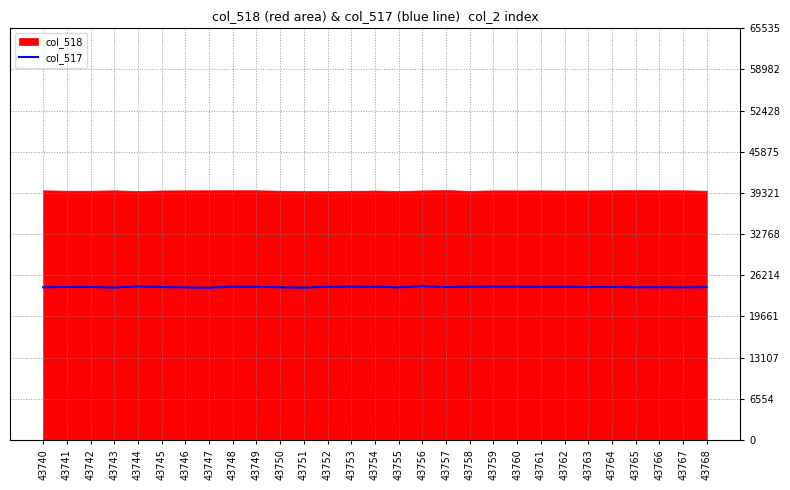

Which has a higher value, 43755 or 43765?

43765